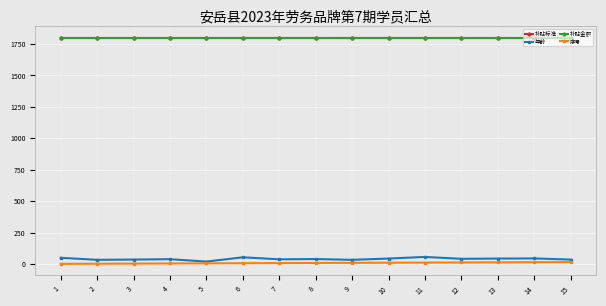

List the series in order of their peak value, highest first.

补贴标准, 补贴金额, 年龄, 序号